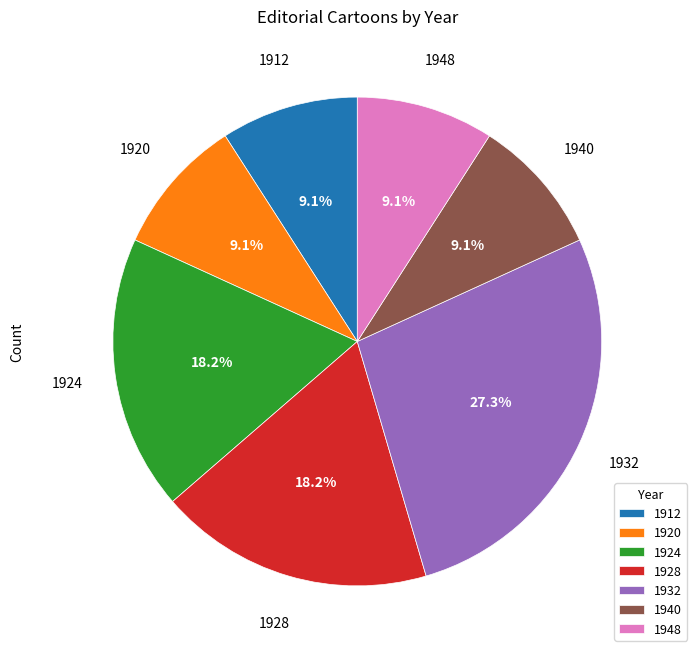

To the nearest percent, what is the difference between the 1912 and 1928 slice percentages?

9%